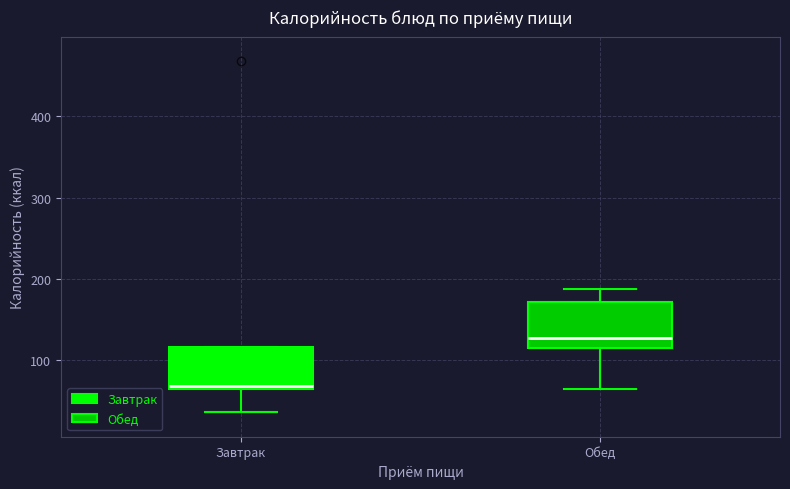

Which box has the lowest median line?

Завтрак